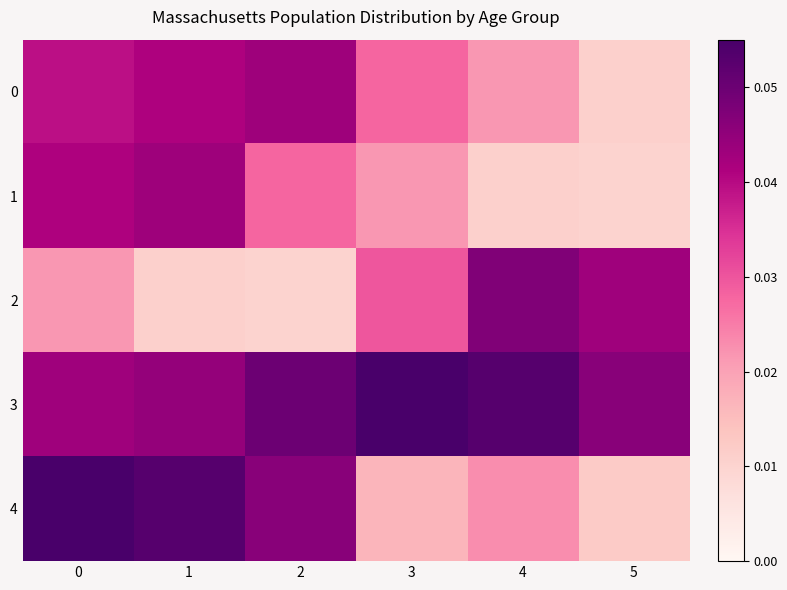

Reading left to right, extract all data points from this chart.

0: 0=0.0	1=0.0	2=0.0	3=0.0	4=0.0	5=0.0
1: 0=0.0	1=0.0	2=0.0	3=0.0	4=0.0	5=0.0
2: 0=0.0	1=0.0	2=0.0	3=0.0	4=0.0	5=0.0
3: 0=0.0	1=0.0	2=0.1	3=0.1	4=0.1	5=0.0
4: 0=0.1	1=0.1	2=0.0	3=0.0	4=0.0	5=0.0